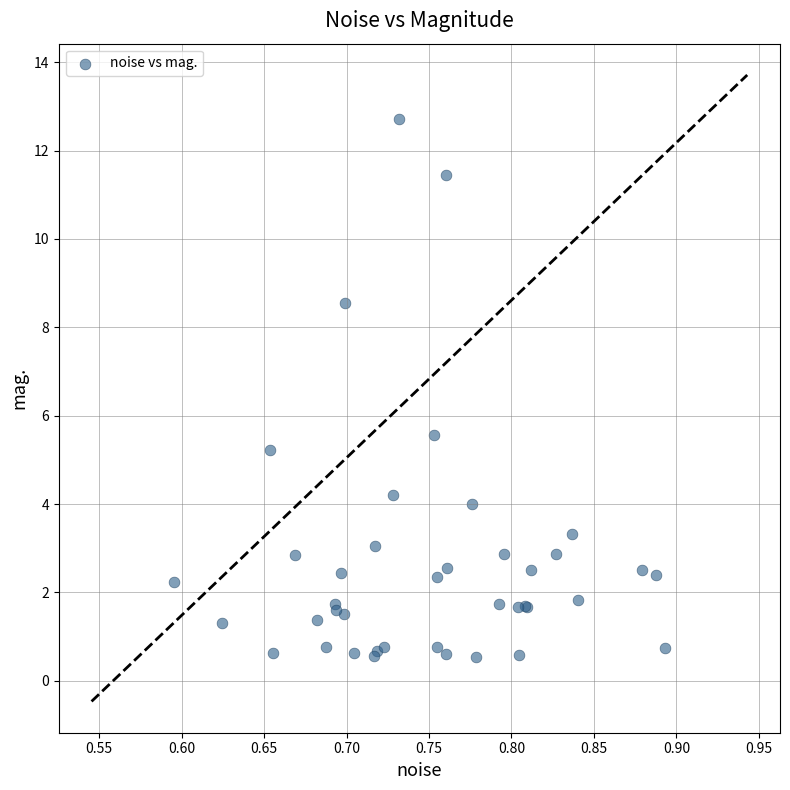

What Y value in the scatter plot is closest to 6?

5.6